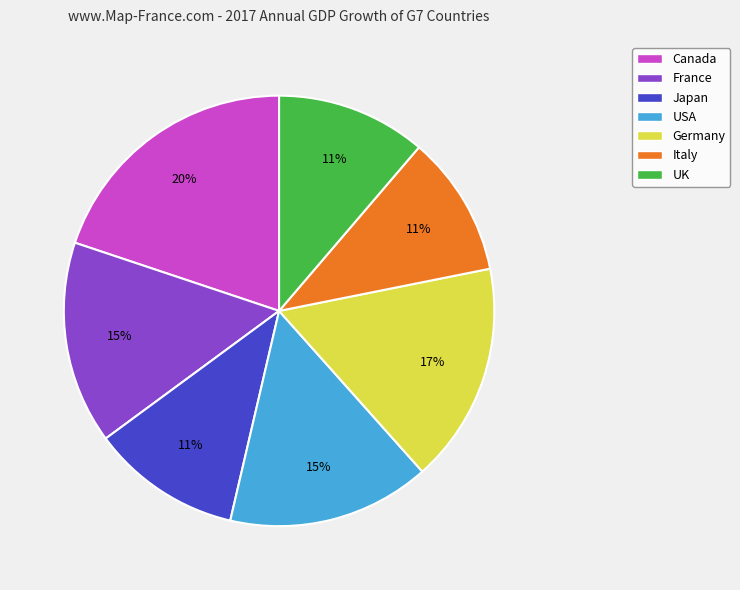

True or false: Germany accounts for 17% of the total.

True